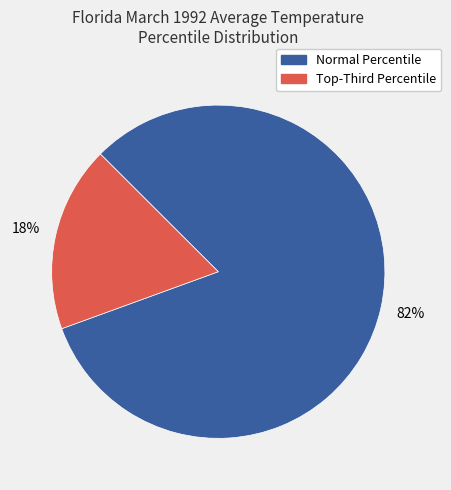

Is there a majority slice in this chart?

Yes